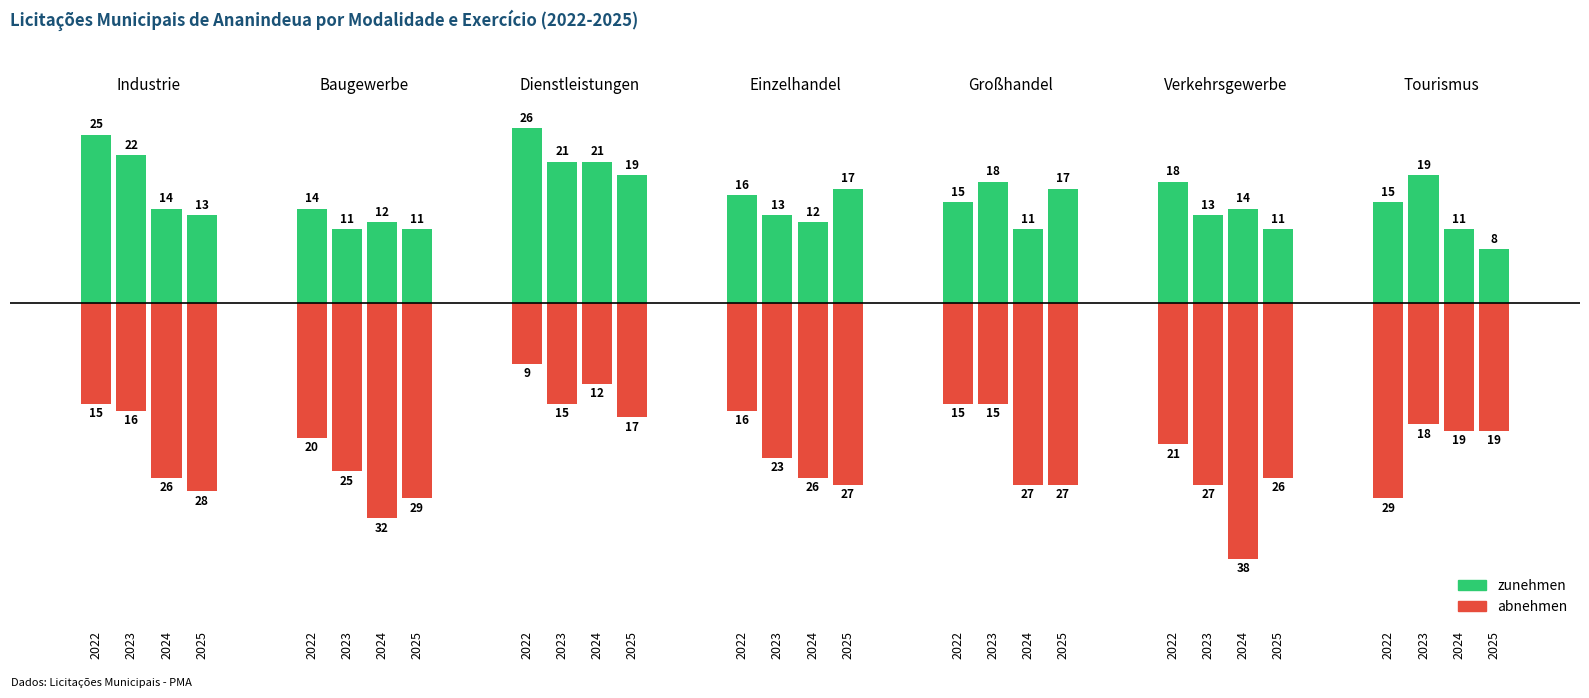

How many bars are there in each group?

2